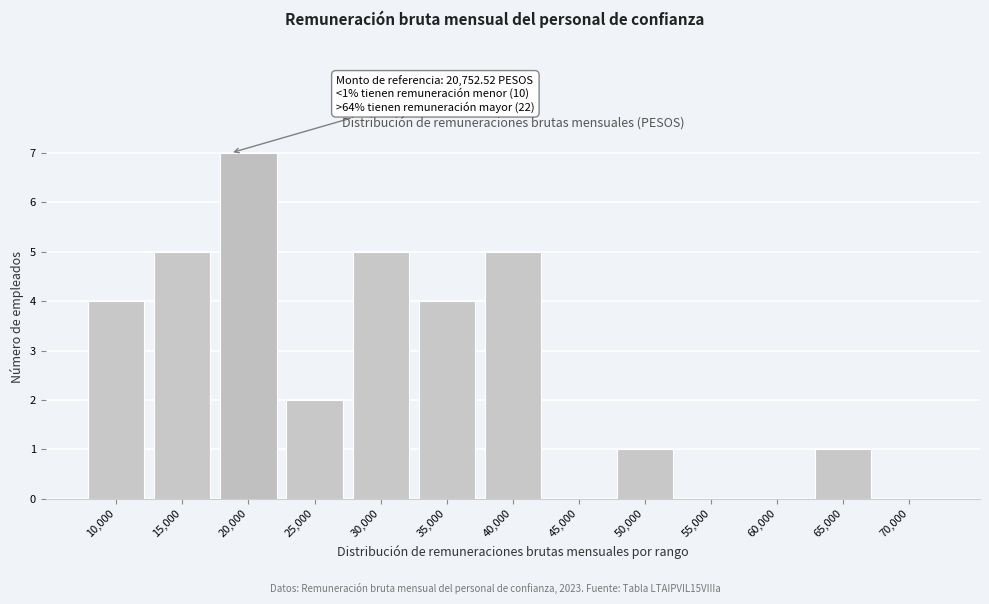

Reading left to right, list all the values displayed in this chart.

10,000=4	15,000=5	20,000=7	25,000=2	30,000=5	35,000=4	40,000=5	45,000=0	50,000=1	55,000=0	60,000=0	65,000=1	70,000=0